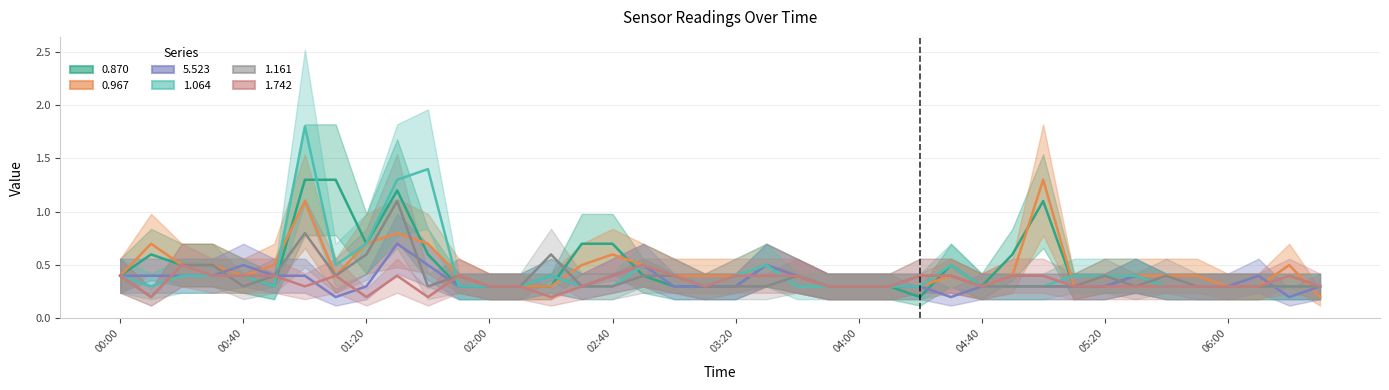

Where do 0.967 and 1.161 first cross each other?

2011/11/27 01:20 and 2011/11/27 01:30